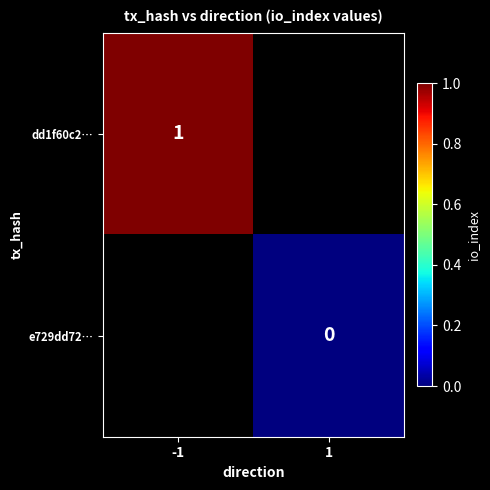

Is it true that dd1f60c2… equals 1 at -1?

True